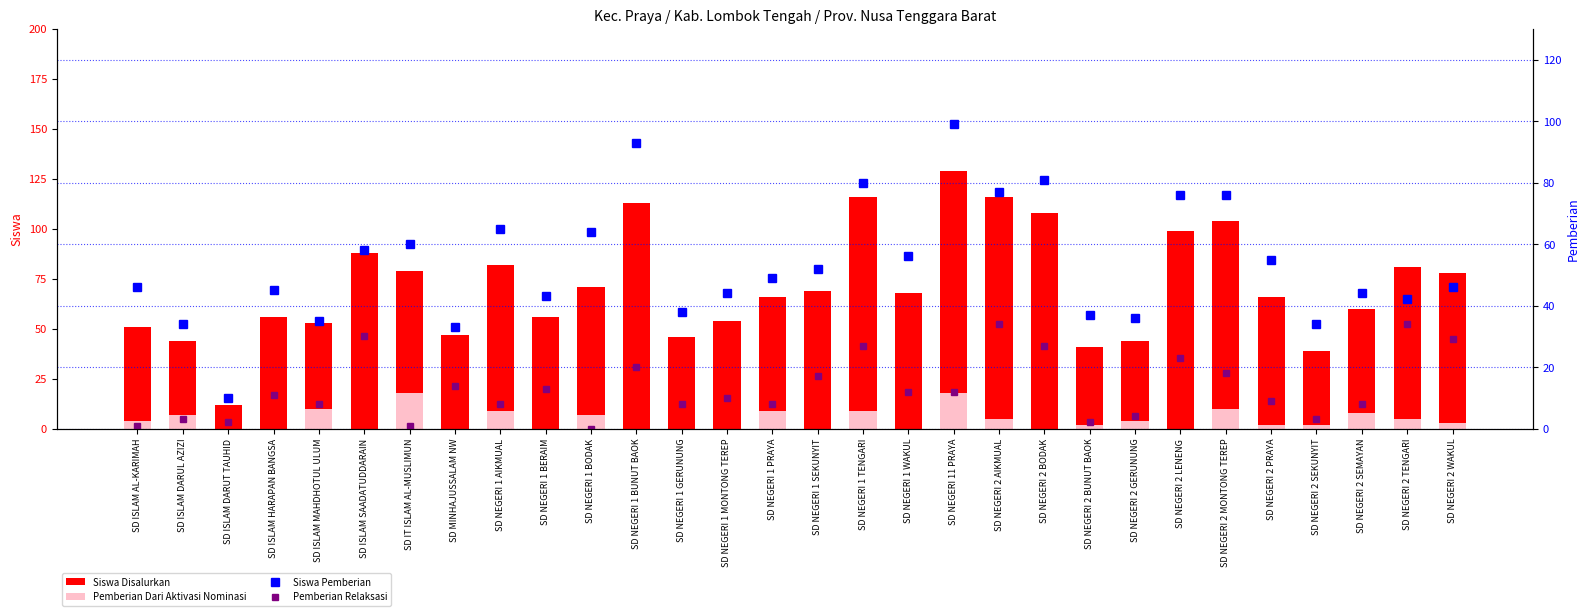

What is the sum of the Siswa Disalurkan values at SD NEGERI 2 SEKUNYIT and SD NEGERI 2 LENENG?

138